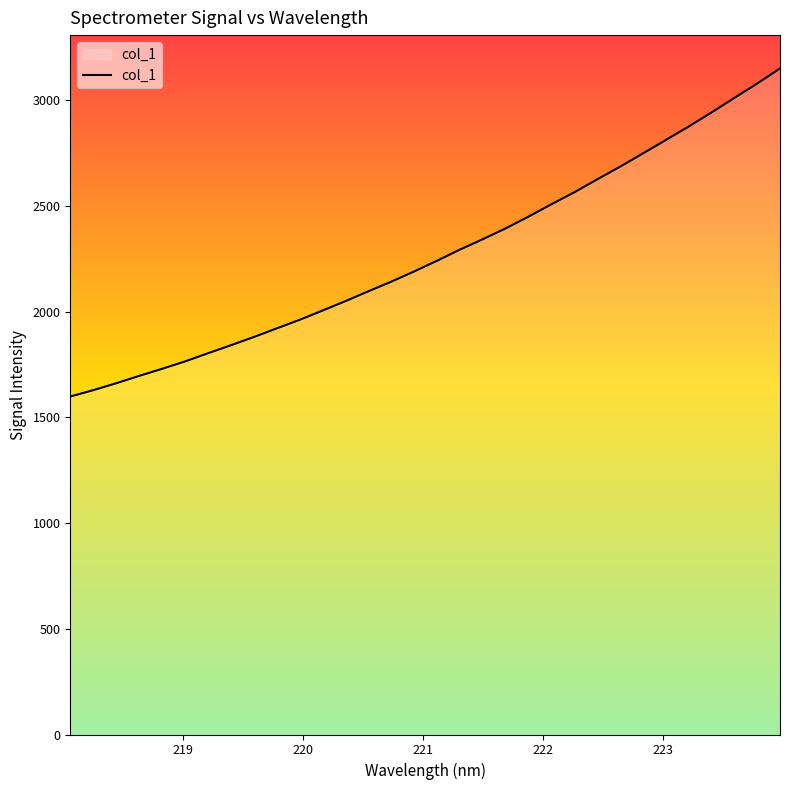

What is the difference between the maximum and minimum values?

1551.3